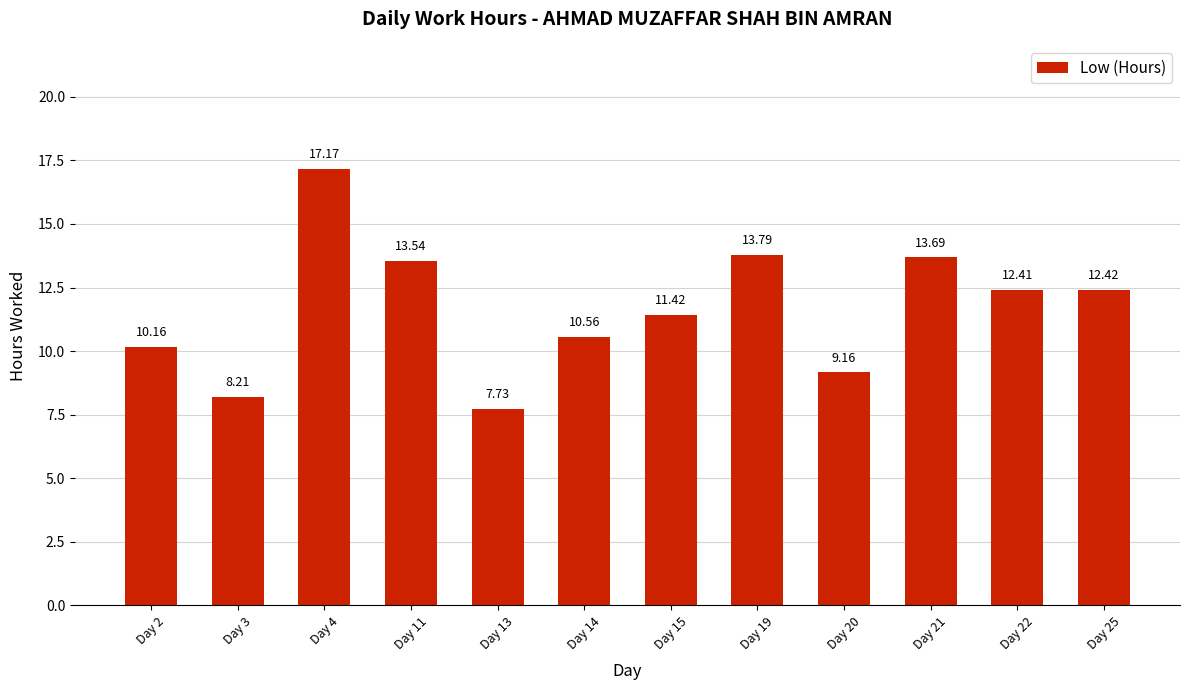

What is the difference between the maximum and minimum values?

9.4